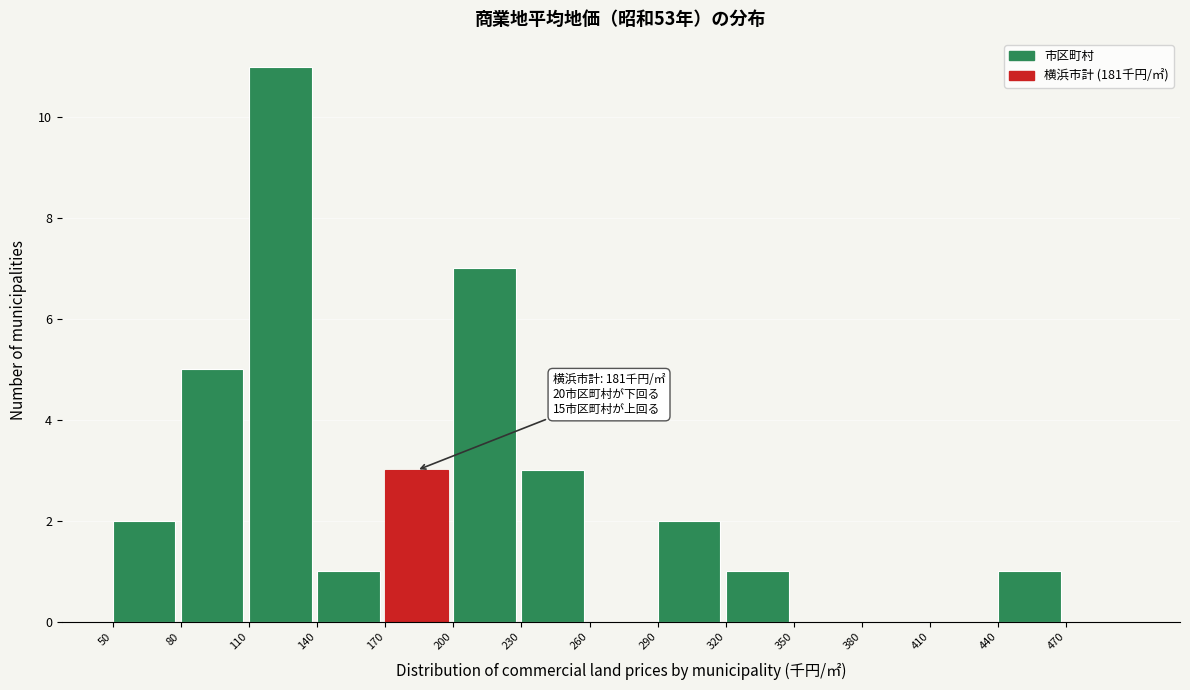

Over which range of the x-axis is the bar tallest?

110 to 140